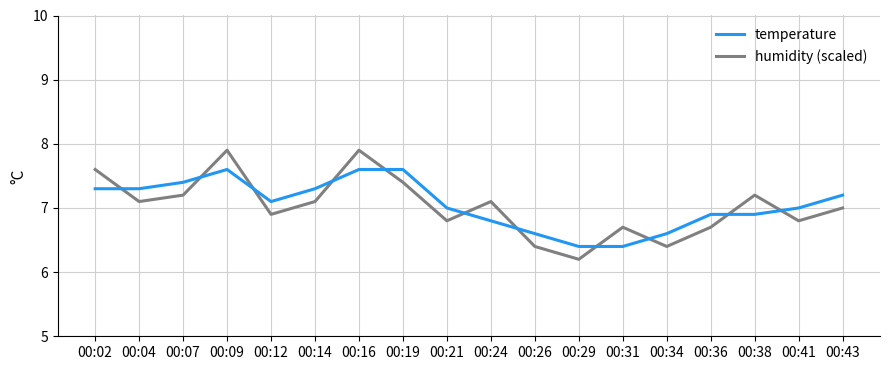

True or false: temperature has a value of 6.4 at 00:29.

True